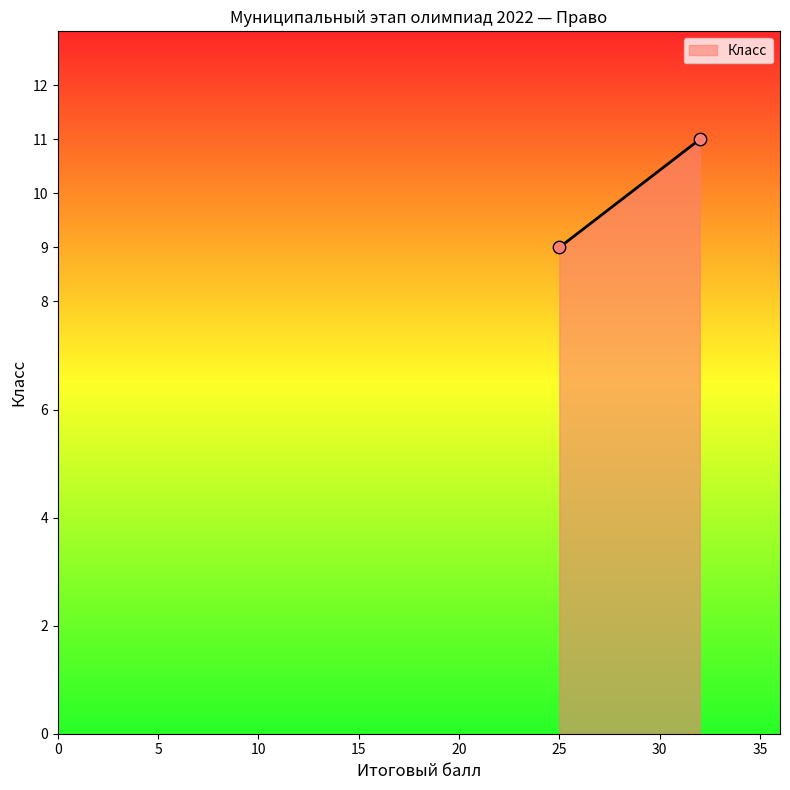

What is the range of X values (max minus min)?

7